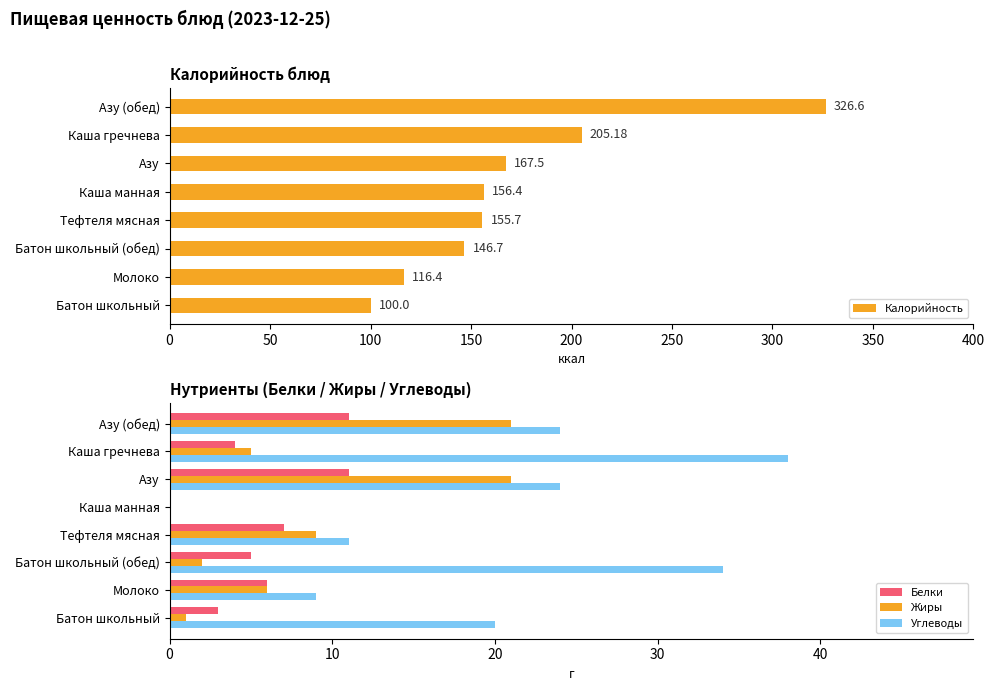

What is the average value of the Белки series?

6